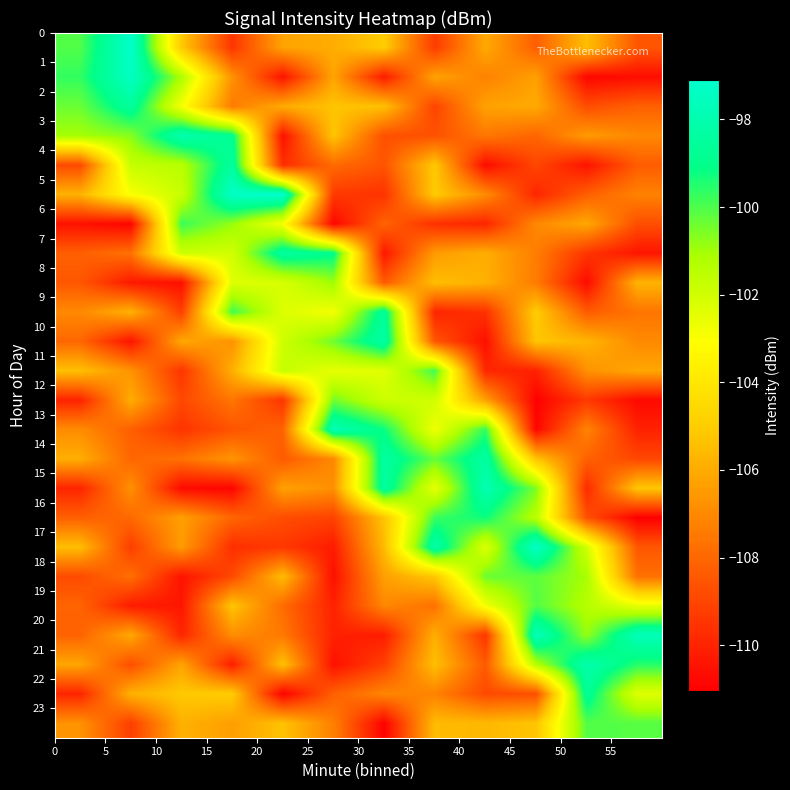

List the series in order of their peak value, highest first.

row_5, row_0, row_17, row_1, row_20, row_13, row_15, row_3, row_21, row_10, row_14, row_7, row_4, row_2, row_9, row_22, row_16, row_6, row_11, row_19, row_23, row_18, row_12, row_8